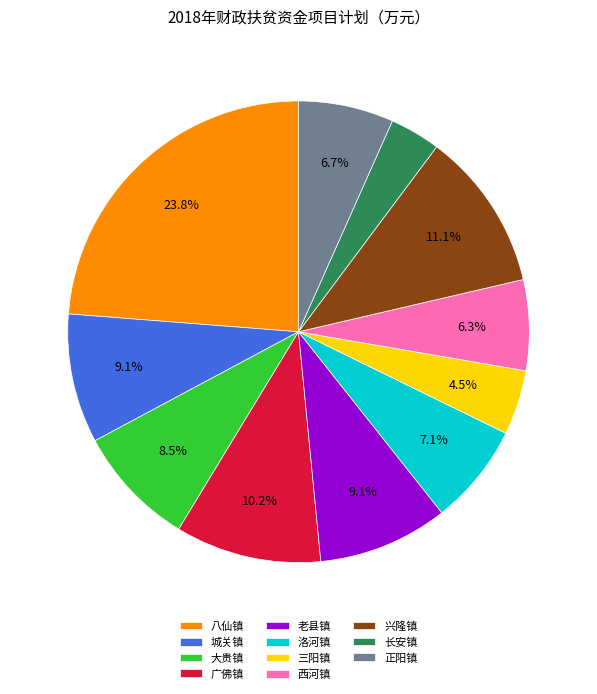

Is there a majority slice in this chart?

No